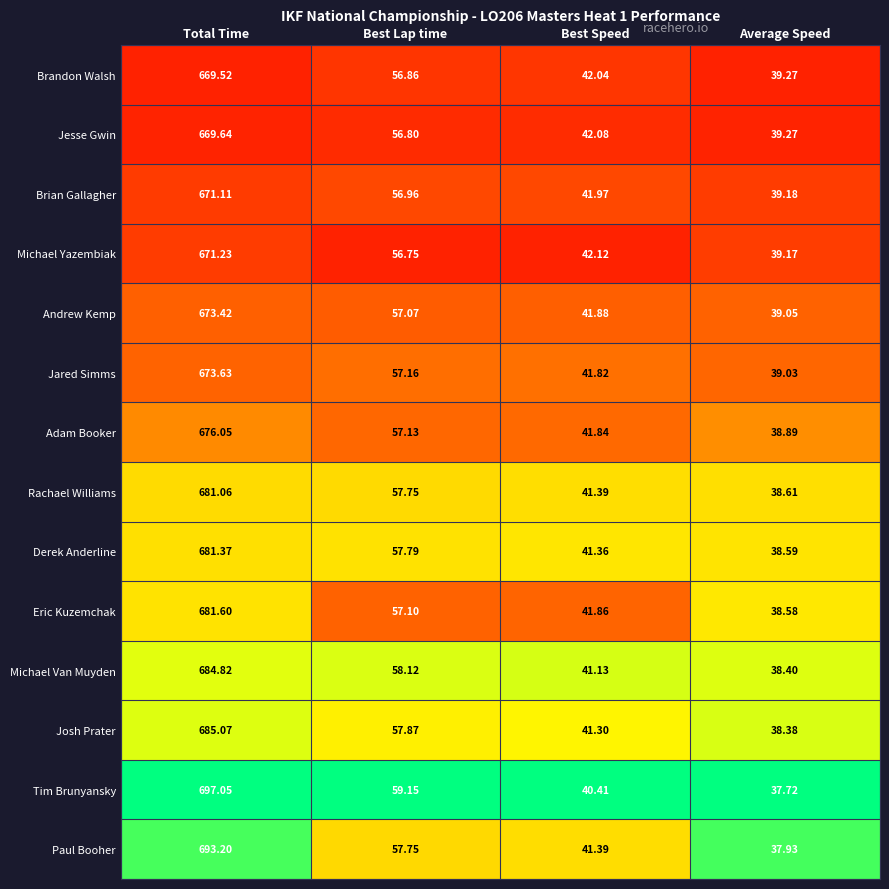

Which series has the widest spread of values?

Tim Brunyansky